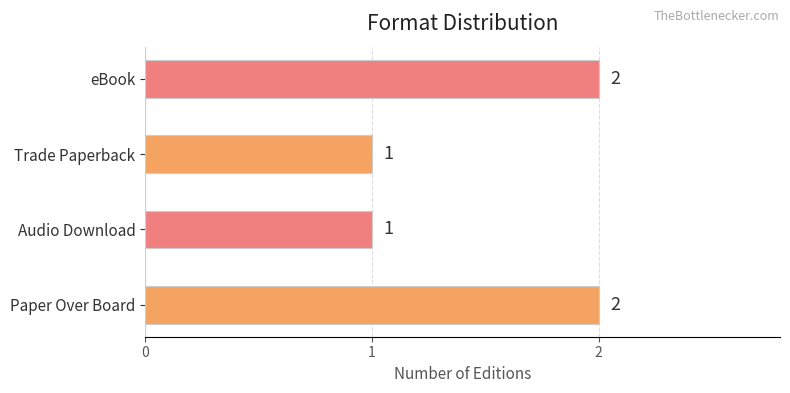

The chart shows a value of 3 at Paper Over Board. True or false?

False